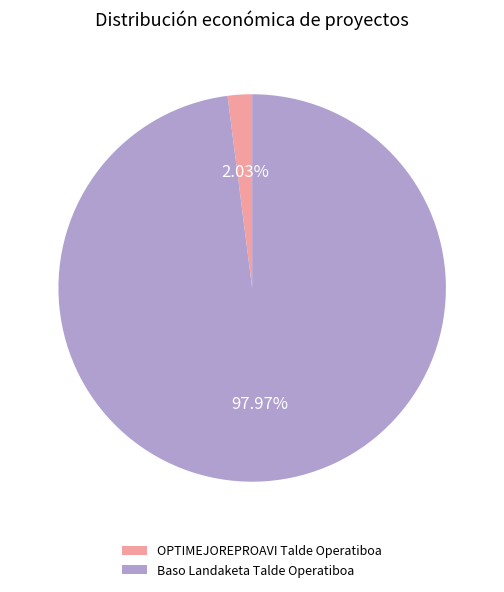

Do Baso Landaketa Talde Operatiboa and OPTIMEJOREPROAVI Talde Operatiboa together represent more than half of the pie?

Yes